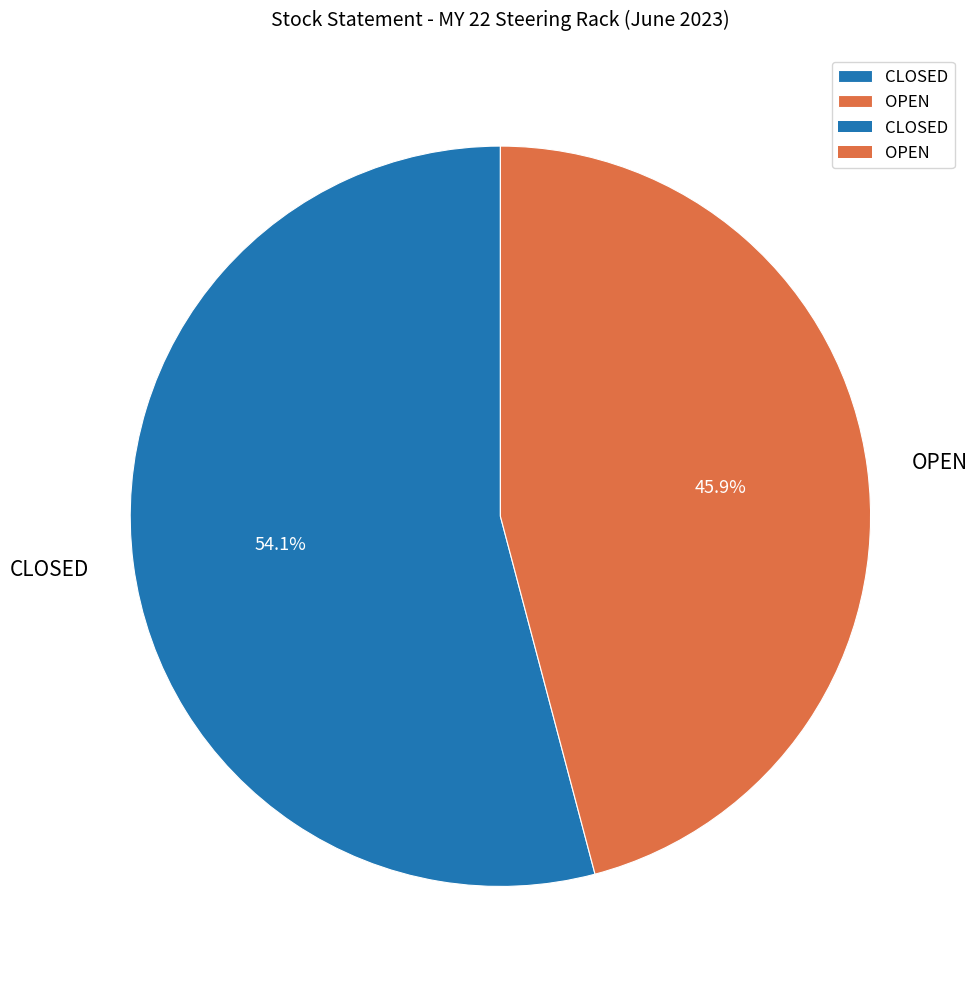

What percentage do CLOSED and OPEN together represent?

100.0%